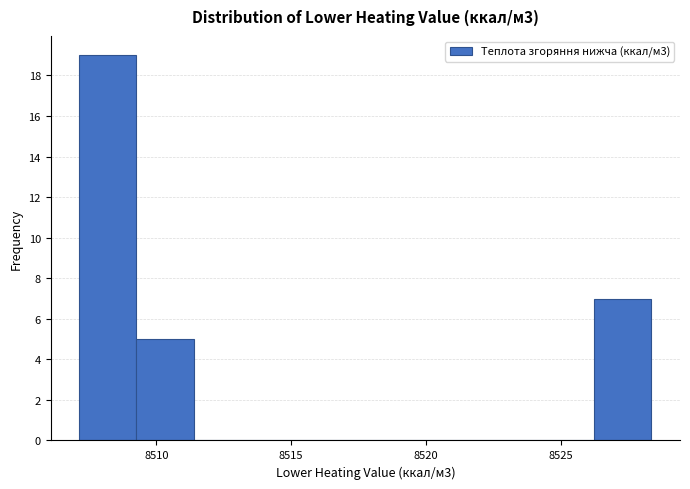

Reading left to right, transcribe this chart: for each bar, give the range it covers on the x-axis and its height. Neither the bar edges nor the heights are printed on the chart, so give them approximately, as read against the axes.

8507.0 to 8509.5: 19
8509.5 to 8511.5: 5
8511.5 to 8513.5: 0
8513.5 to 8515.5: 0
8515.5 to 8517.5: 0
8517.5 to 8520.0: 0
8520.0 to 8522.0: 0
8522.0 to 8524.0: 0
8524.0 to 8526.0: 0
8526.0 to 8528.5: 7